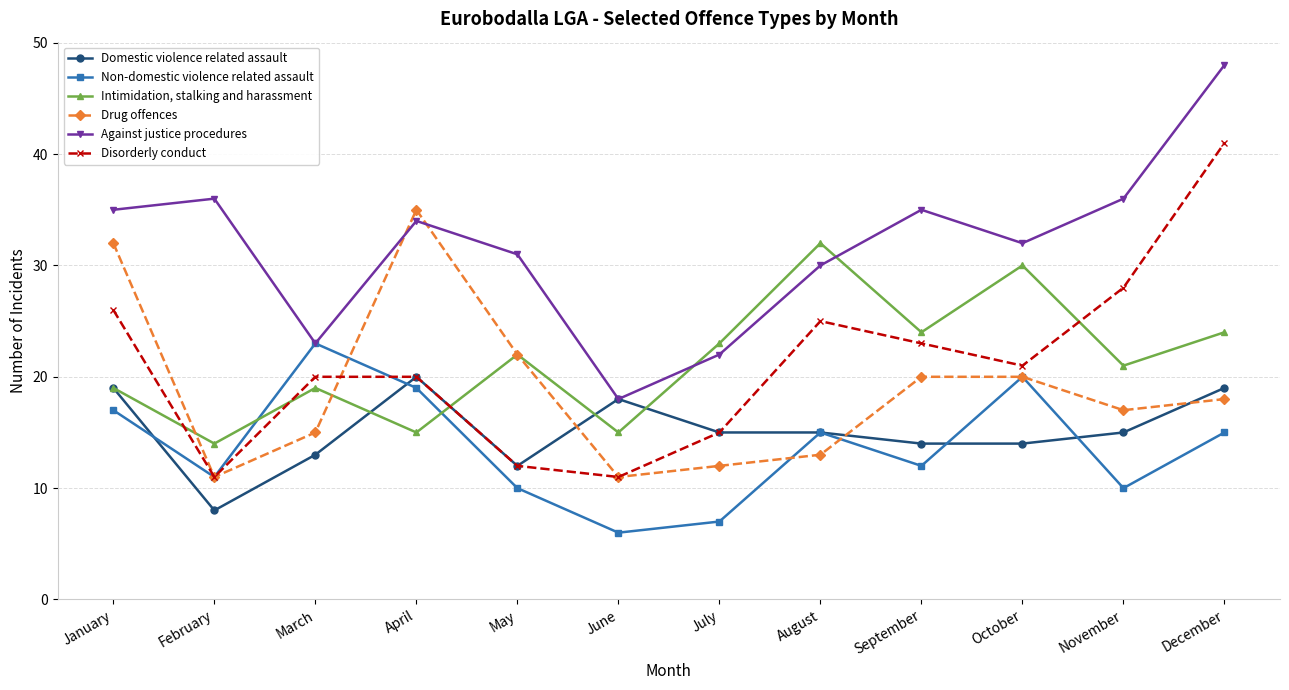

In Non-domestic violence related assault, how many points are lower than both neighbors (excluding endpoints)?

4